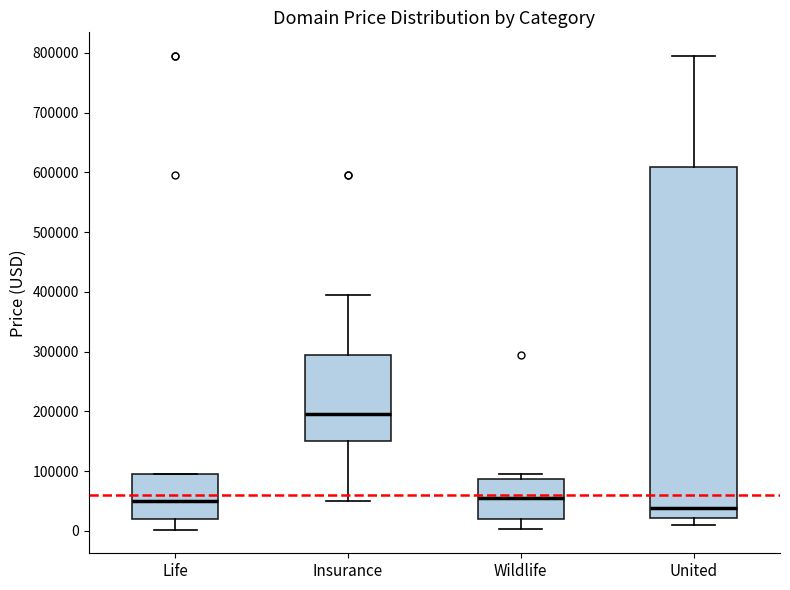

Reading left to right, read every box against the y-axis: the position of its median line, the range the box covers, and the ends of its whiskers. The values are not printed on the chart, so give them approximately, as read against the axis.

Life: median 50000, box 20000 to 90000, whiskers 0 to 90000
Insurance: median 190000, box 150000 to 290000, whiskers 50000 to 390000
Wildlife: median 50000, box 20000 to 90000, whiskers 0 to 90000 (just above the box's upper edge)
United: median 40000, box 20000 to 610000, whiskers 10000 to 790000